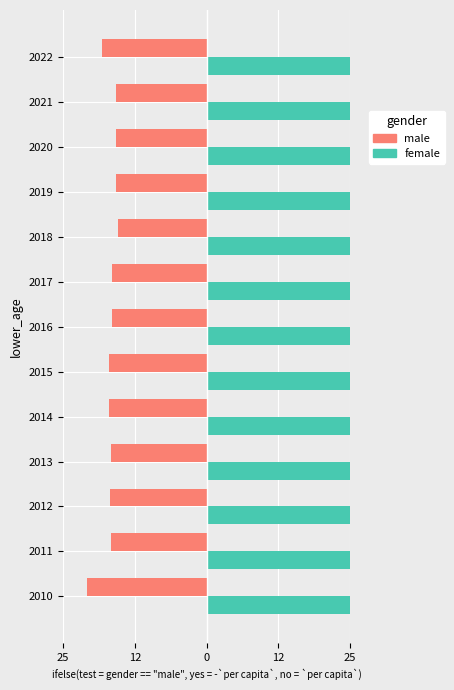

How many bars are there in each group?

2